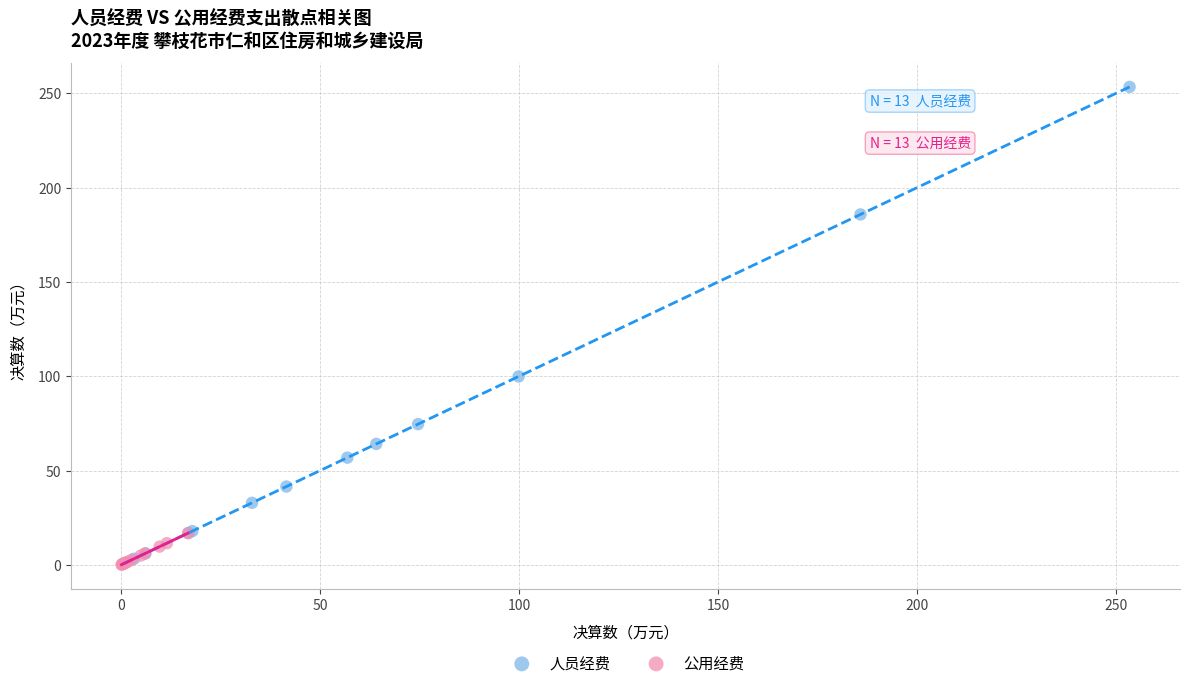

Which series has the largest Y range (max minus min)?

人员经费